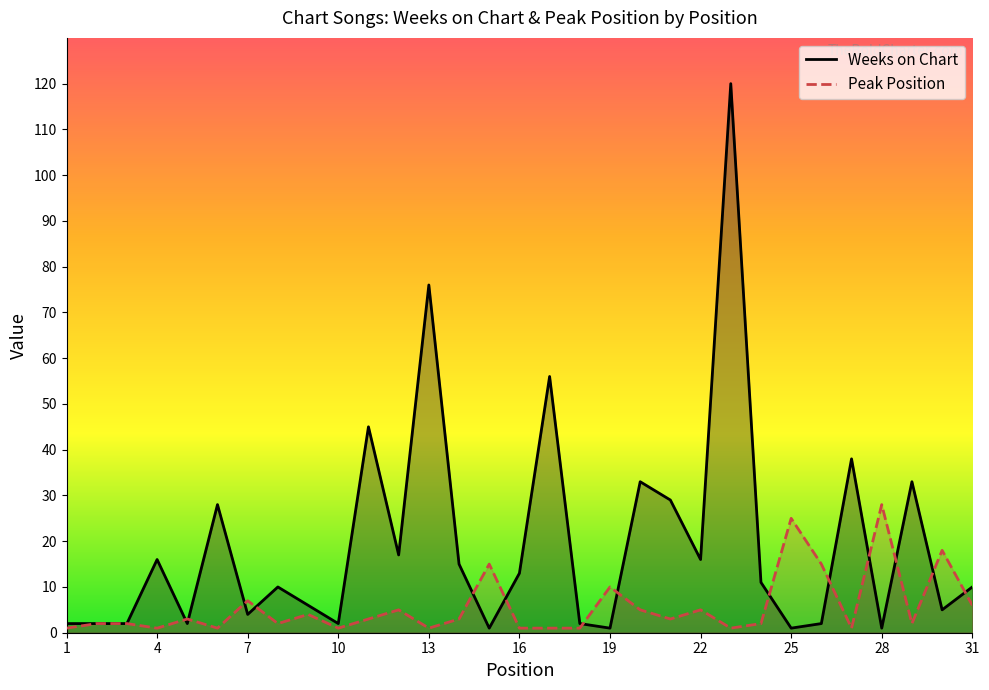

Rank the series by their average value, from lowest to highest.

Peak Position, Weeks on Chart